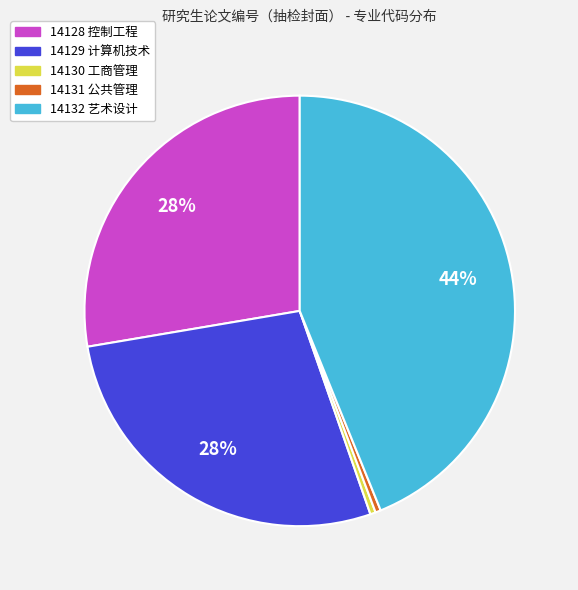

To the nearest percent, what is the average slice percentage?

20%